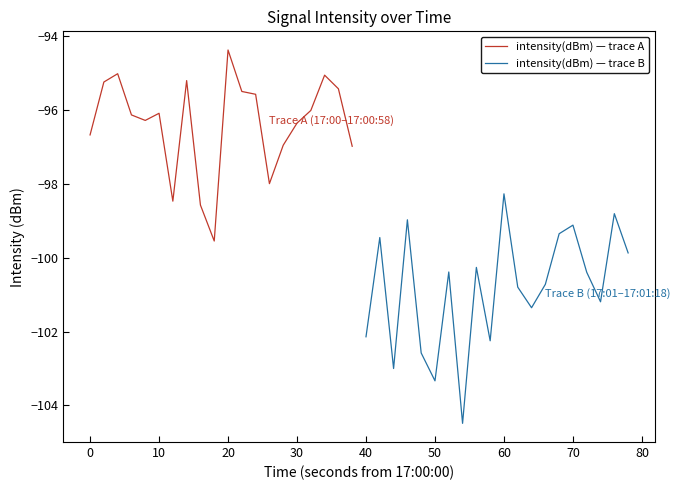

How many data points in intensity(dBm) — trace A are less than -96?

12